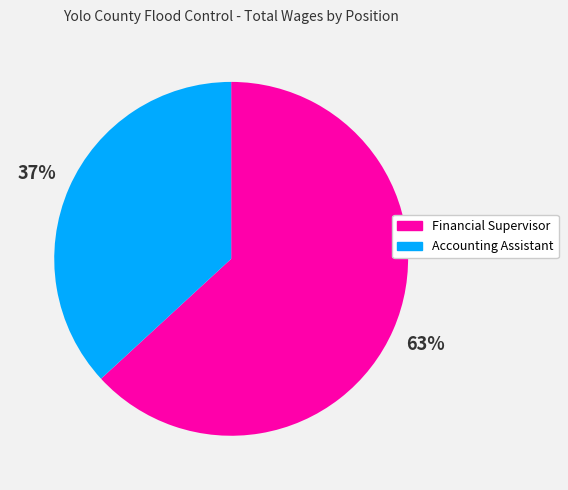

Which has a higher value, Financial Supervisor or Accounting Assistant?

Financial Supervisor